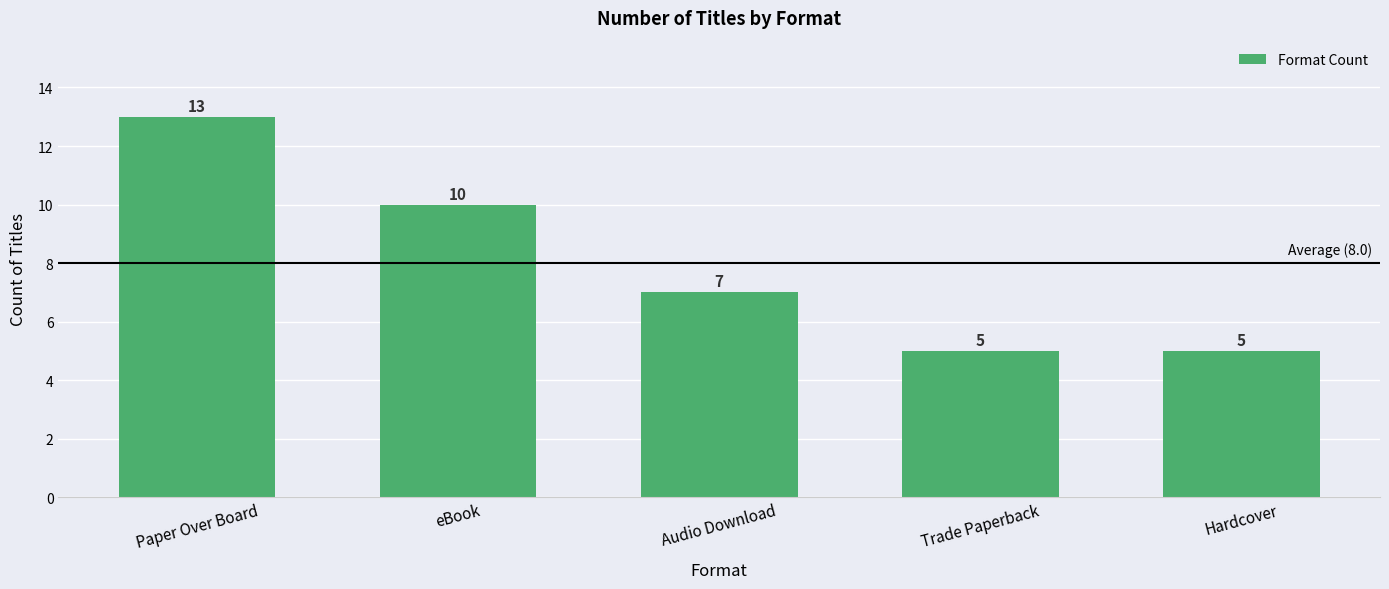

Reading left to right, what are all the values shown in this chart?

13	10	7	5	5